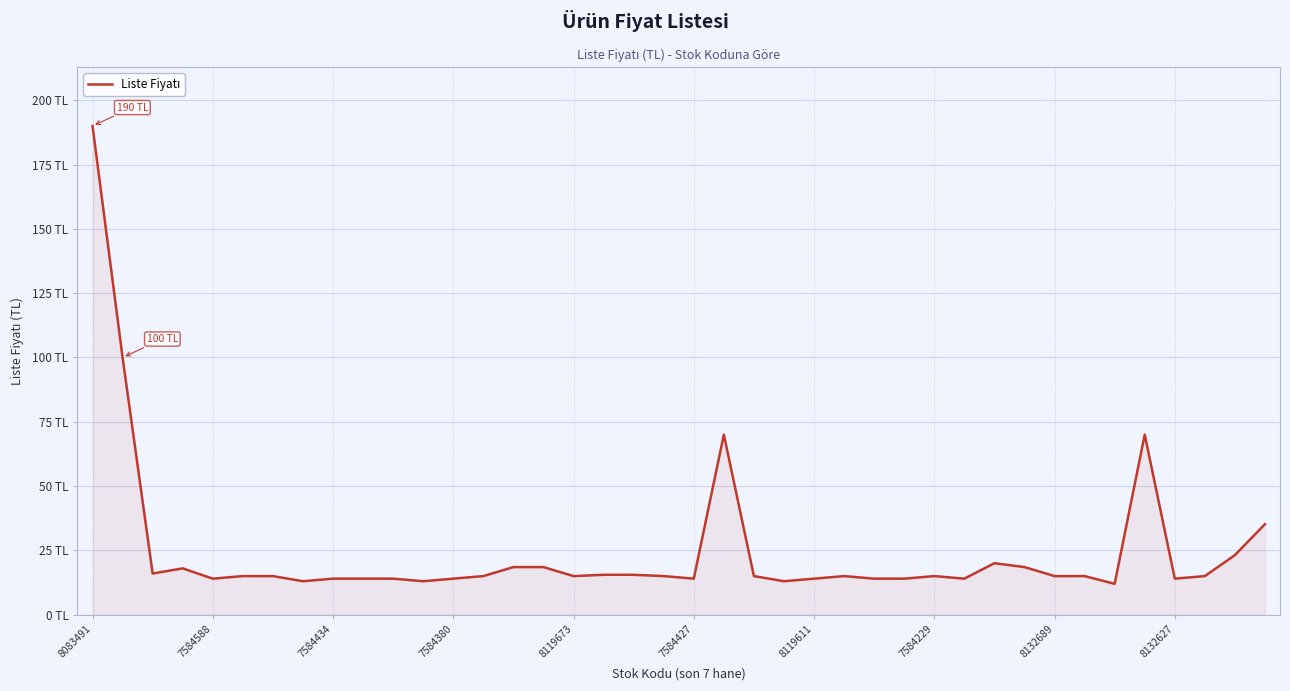

How many values exceed 15?

14